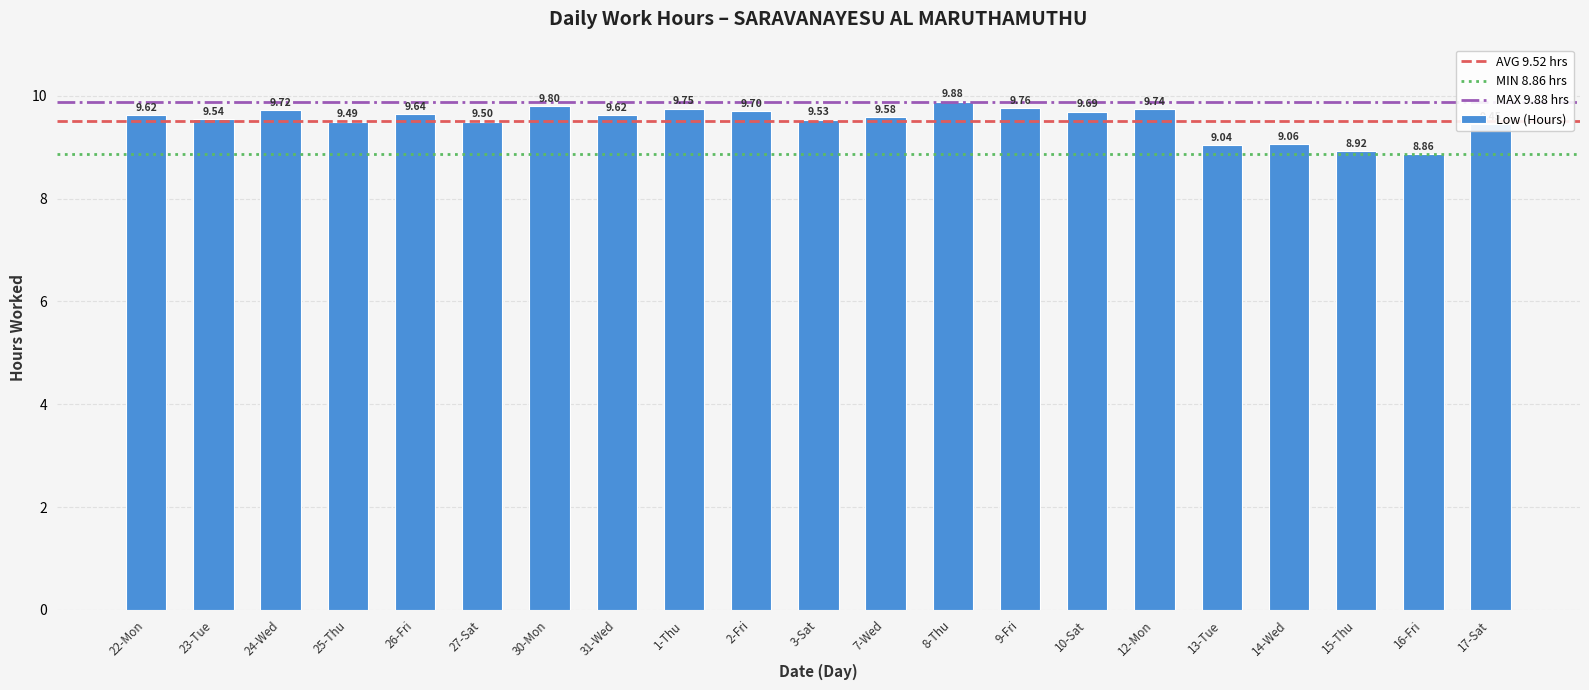

Where is the data nearest to the value 9?

13-Tue